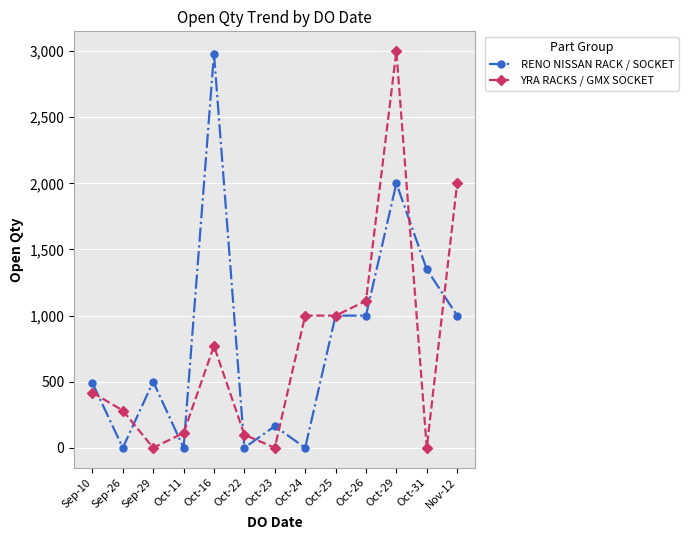

At which label is YRA RACKS / GMX SOCKET closest to 1500?

Oct-26